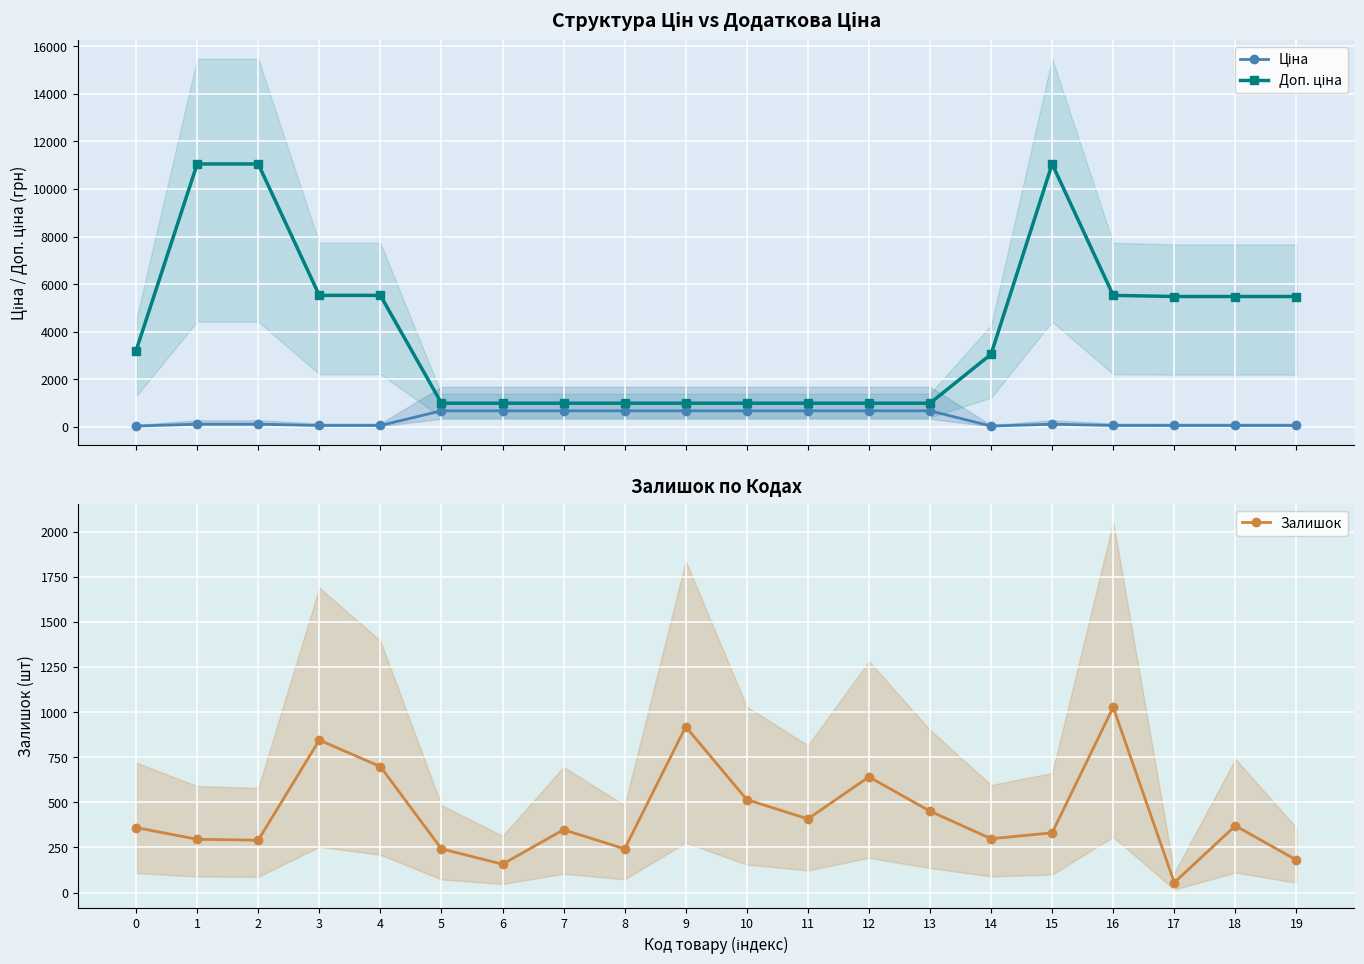

Between 0 and 19, which series saw the biggest shift?

Доп. ціна